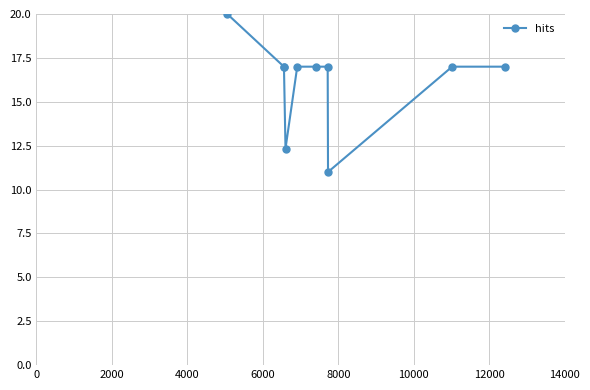

What is the value of the 1st point from the left?

20.0